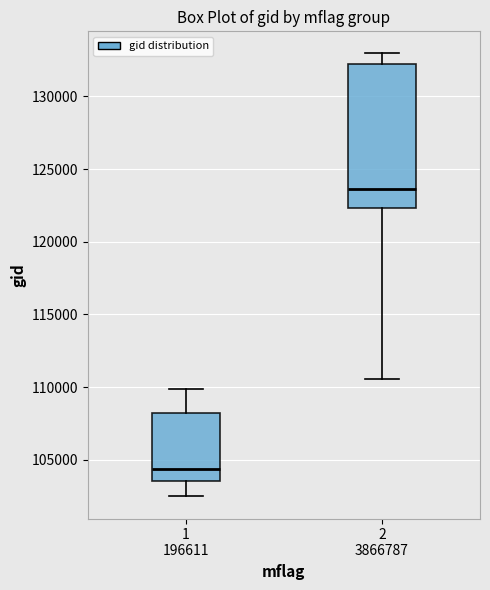

Reading left to right, read every box against the y-axis: the position of its median line, the range the box covers, and the ends of its whiskers. The values are not printed on the chart, so give them approximately, as read against the axis.

1 196611: median 104500, box 103500 to 108000, whiskers 102500 to 110000
2 3866787: median 123500, box 122500 to 132000, whiskers 110500 to 133000